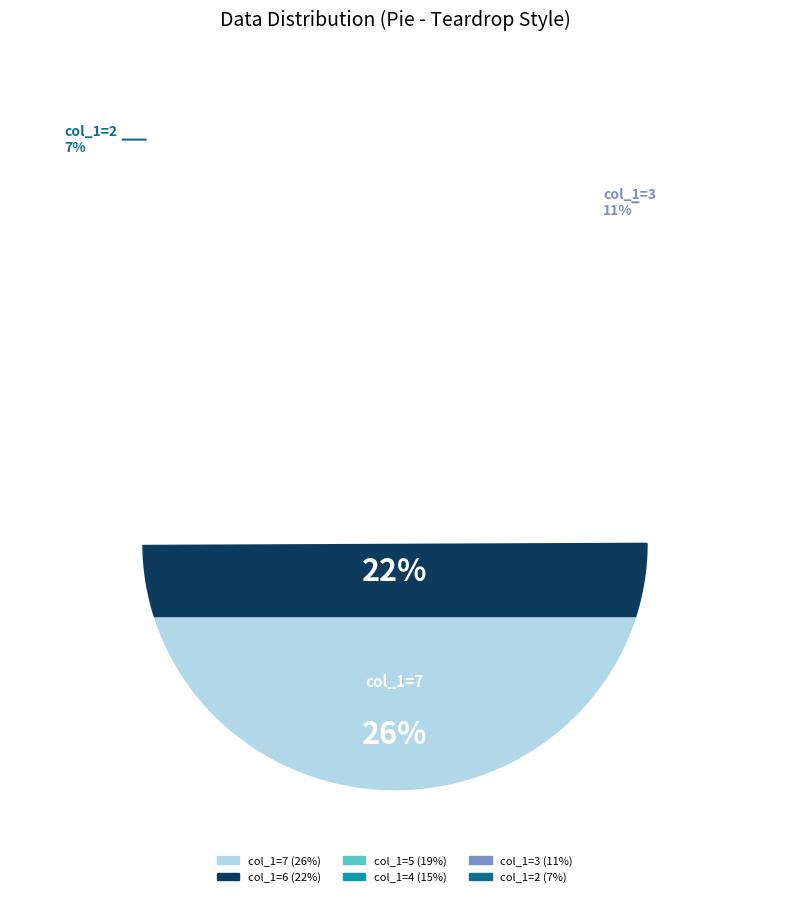

To the nearest percent, what is the average slice percentage?

17%